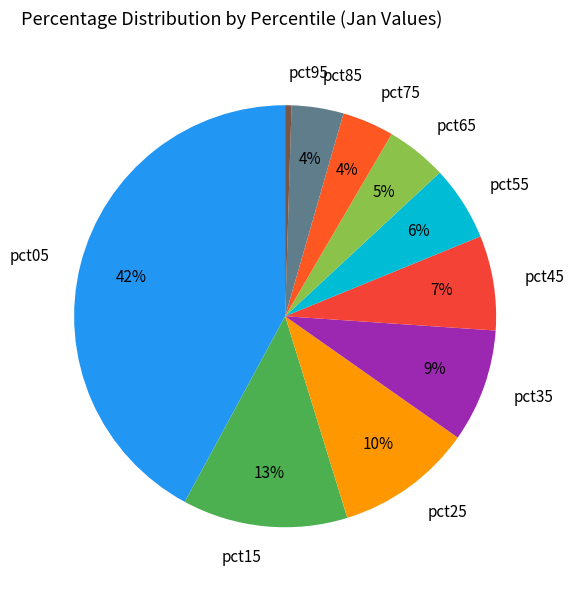

Which has a higher value, pct25 or pct75?

pct25